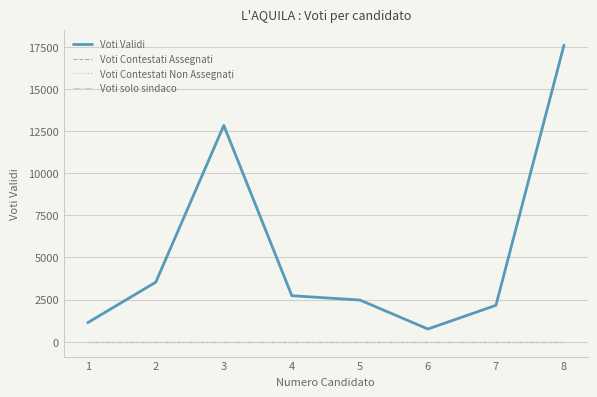

Between 3 and 7, which is larger?

3